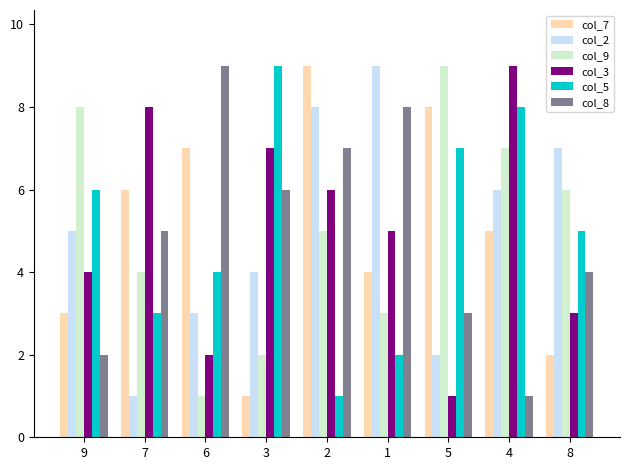

What is the maximum value for col_3?

9